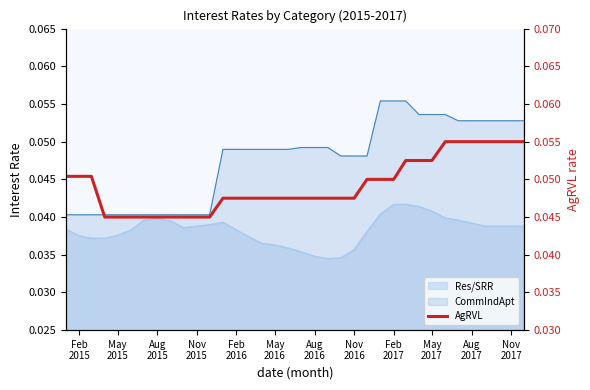

How many lines are shown in the chart?

1